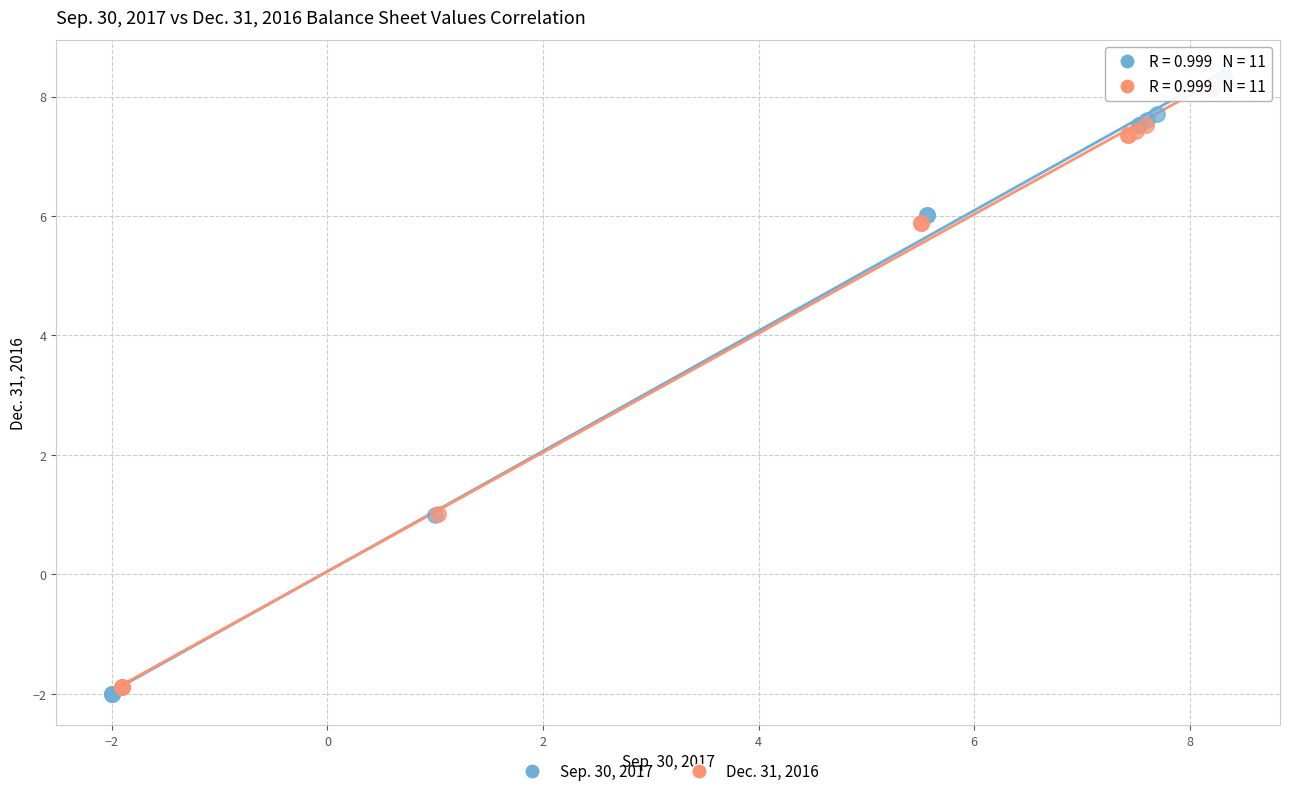

Which series has the widest spread of Y values?

Sep. 30, 2017